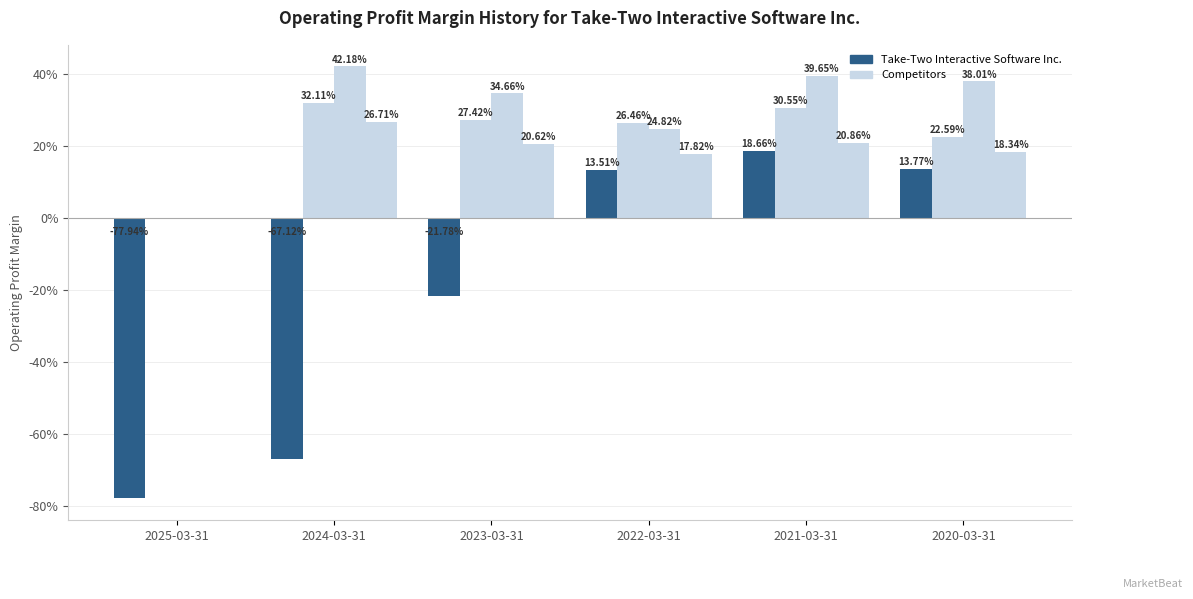

What is the label of the 4th bar from the right?

2023-03-31